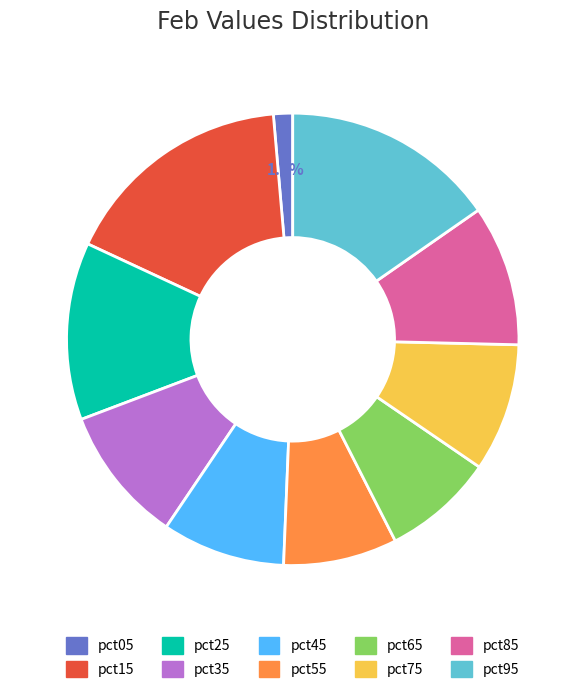

How much of the chart is everything except pct85?

89.9%